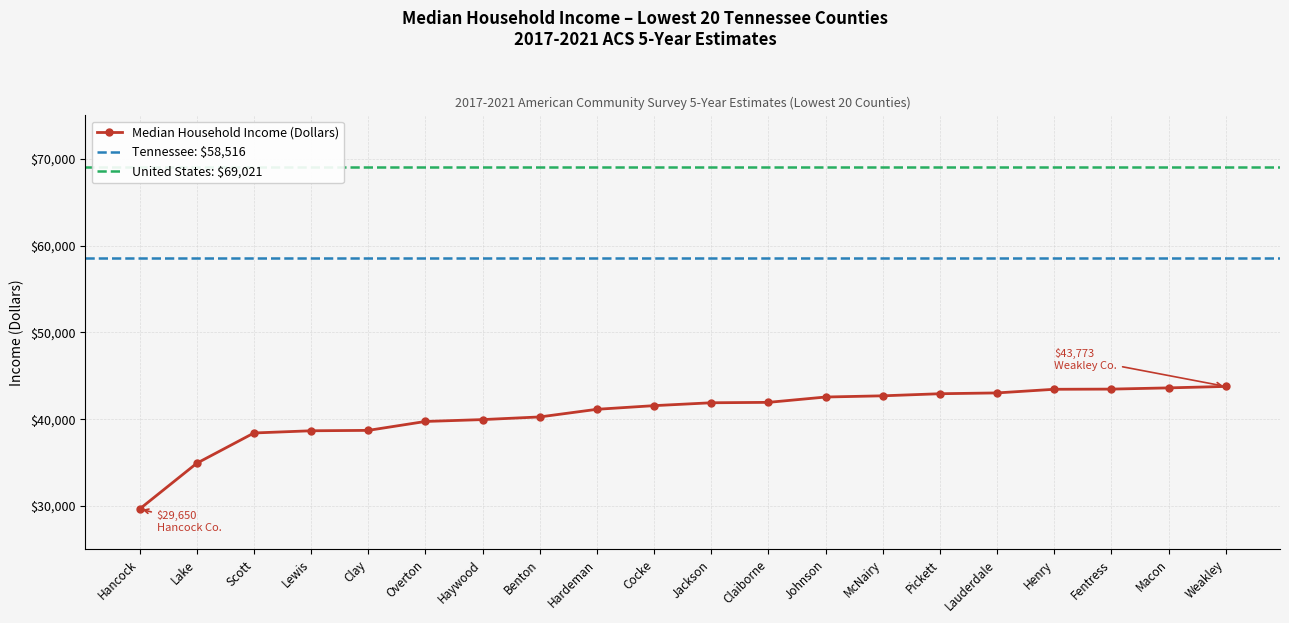

True or false: the data has more than 2 interior local peaks.

False